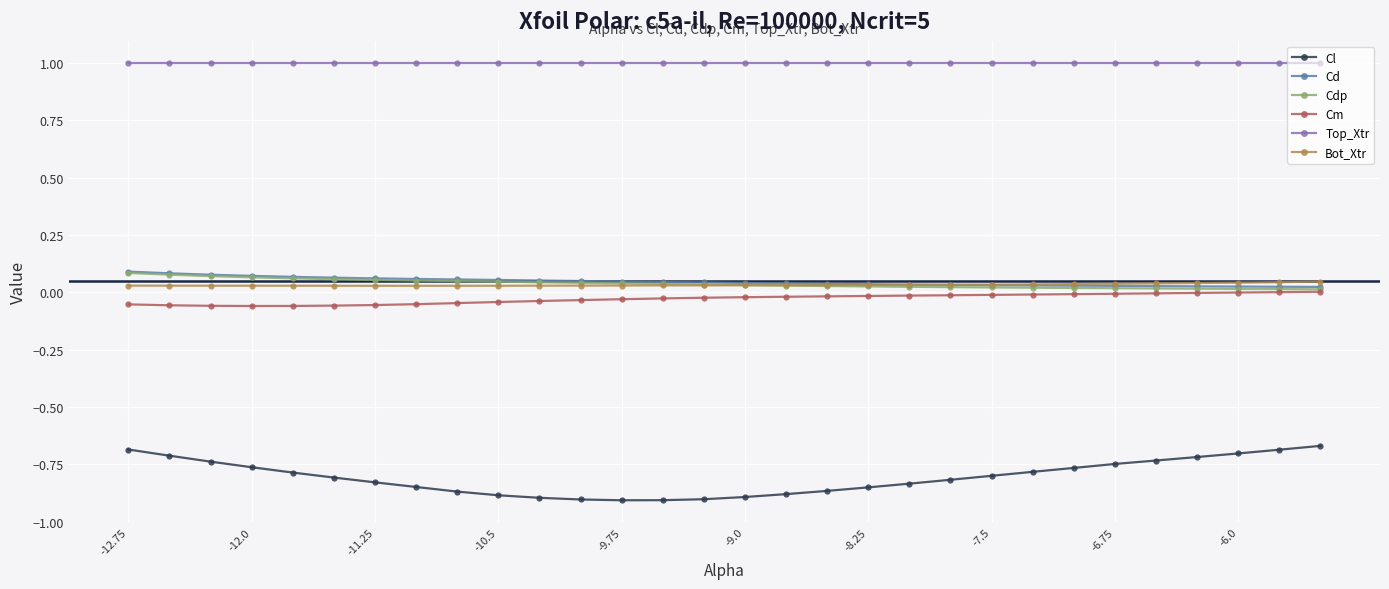

How many lines are shown in the chart?

6